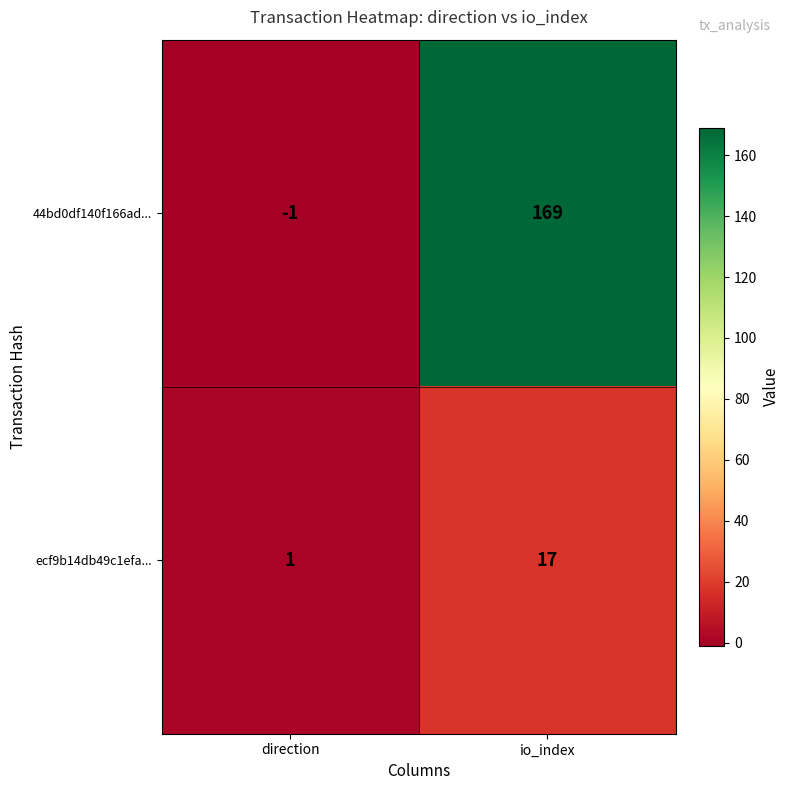

What is the difference between the highest and lowest values at io_index?

152